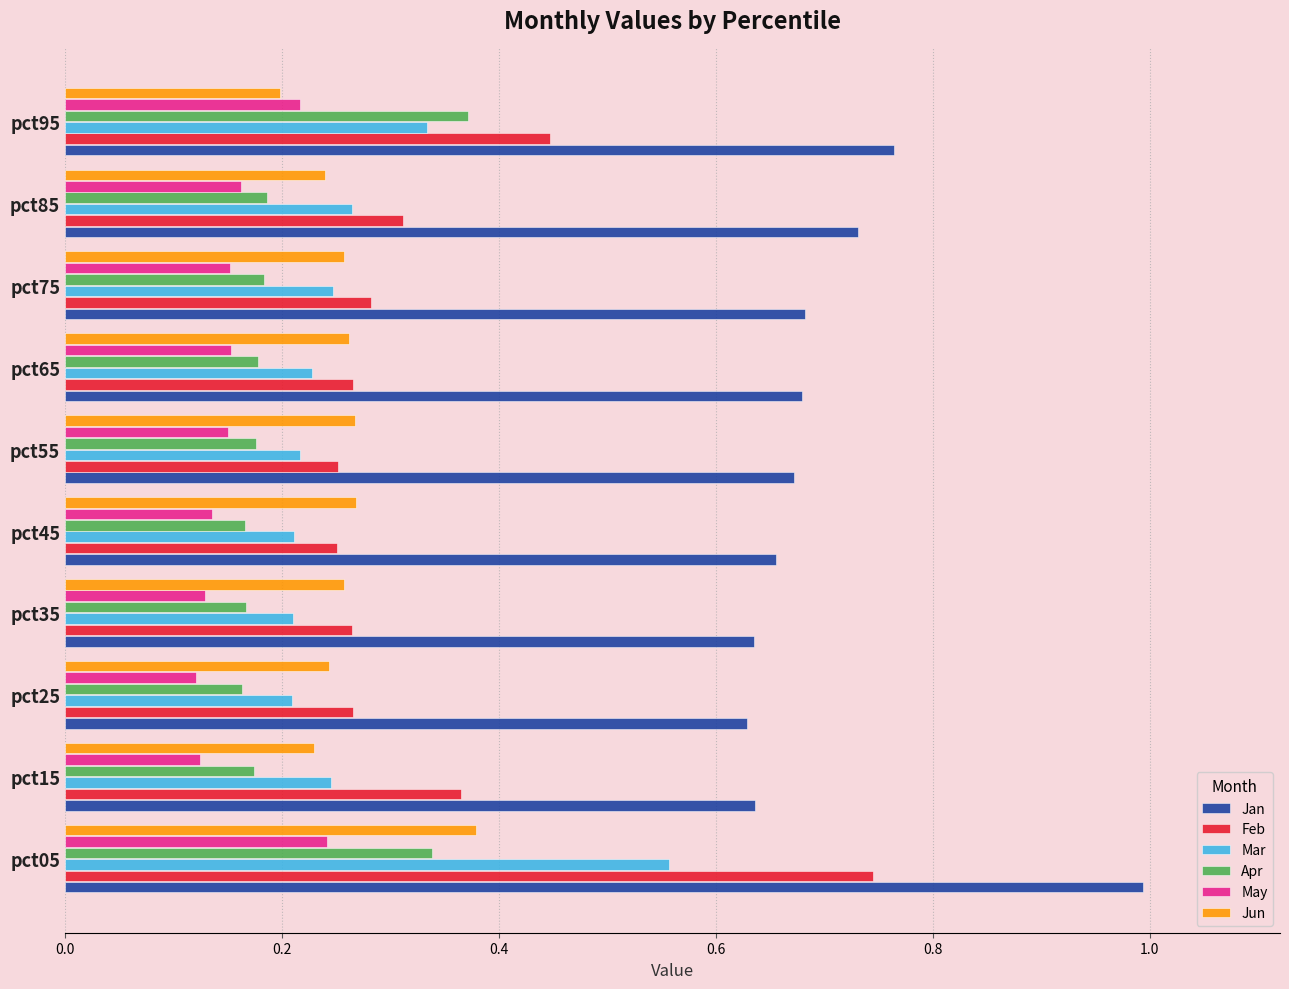

Which series has the largest range (max minus min)?

Feb